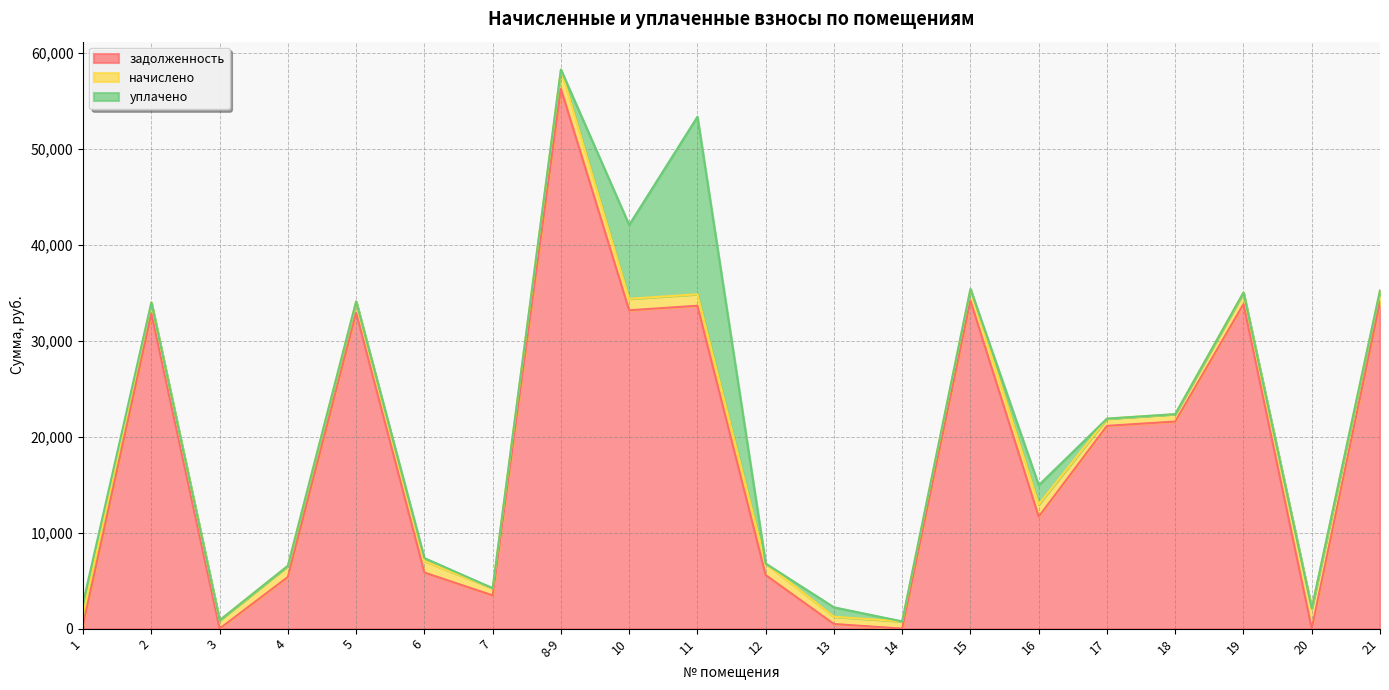

Between which two adjacent categories do задолженность and начислено first intersect?

1 and 2